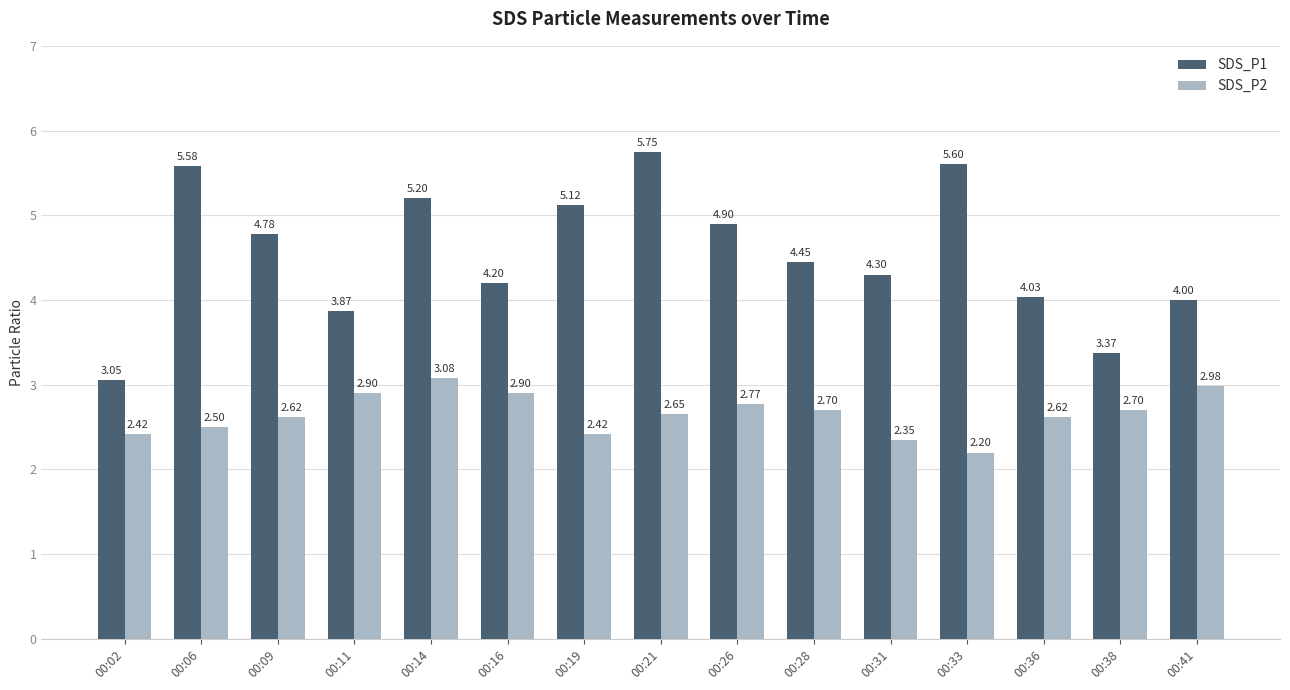

List the series in order of their overall mean, highest first.

SDS_P1, SDS_P2